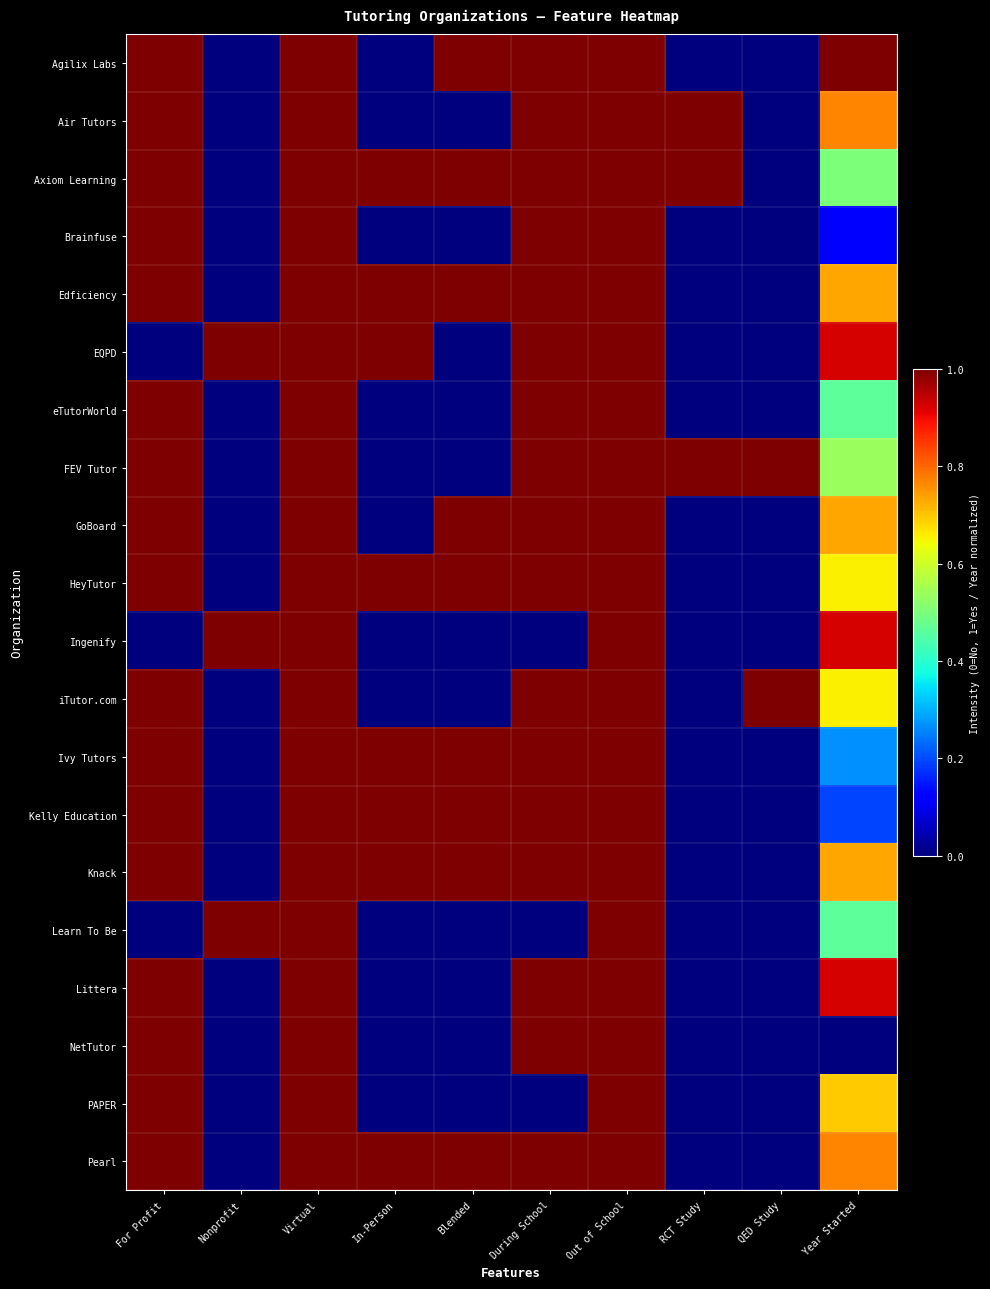

Which label corresponds to the smallest value in the chart?

Nonprofit